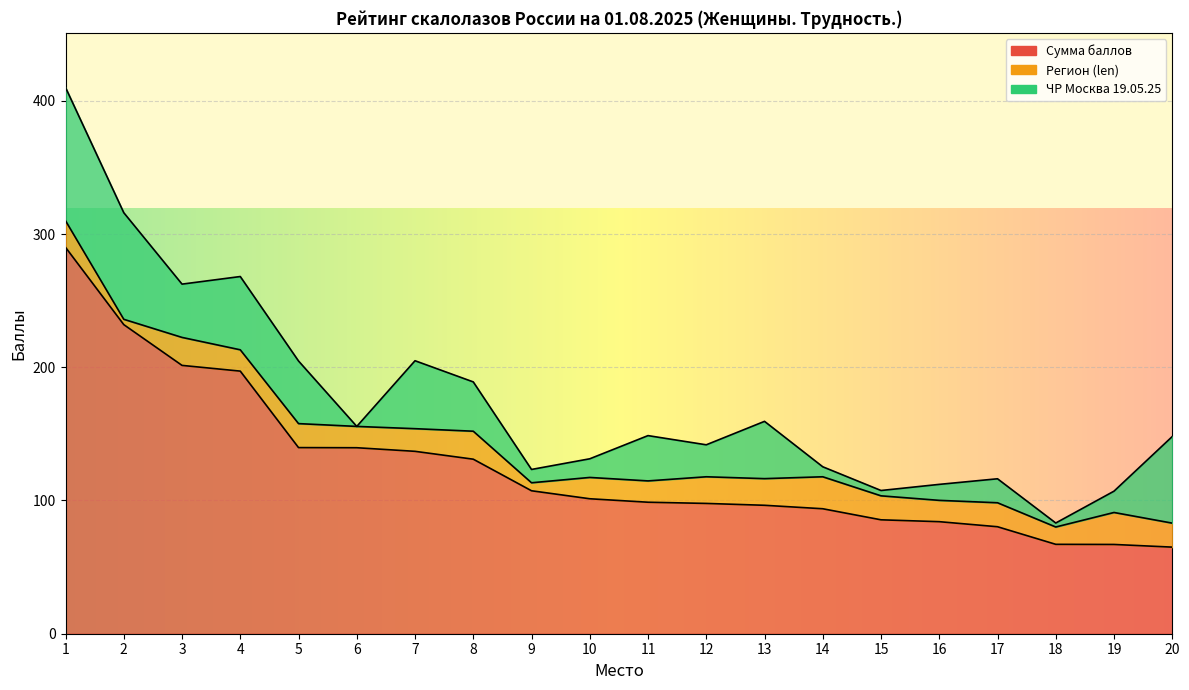

Where is Сумма баллов nearest to the value 177?

4